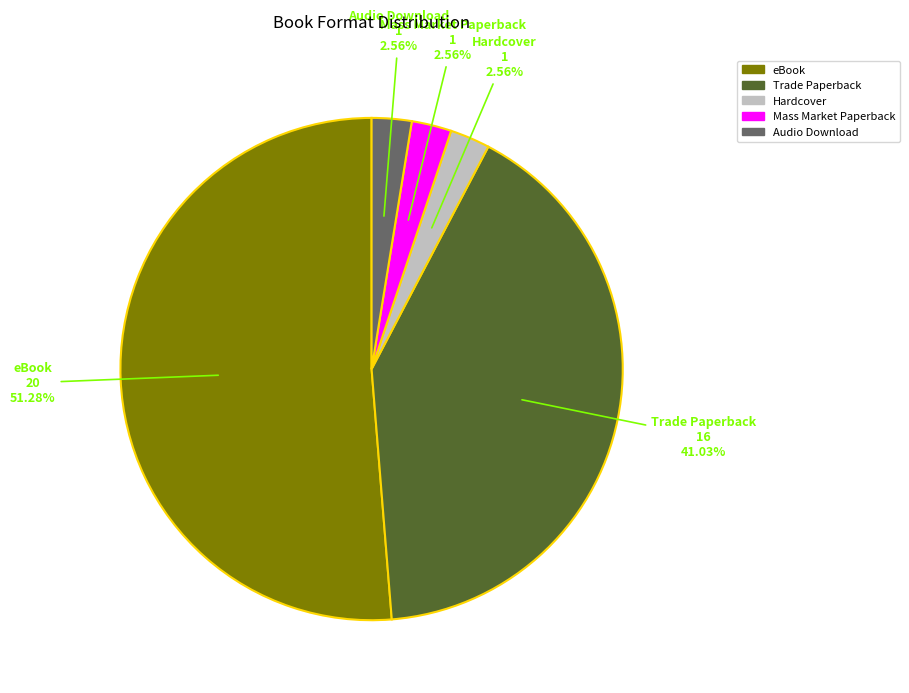

Is the sum of Mass Market Paperback and Audio Download greater than half?

No